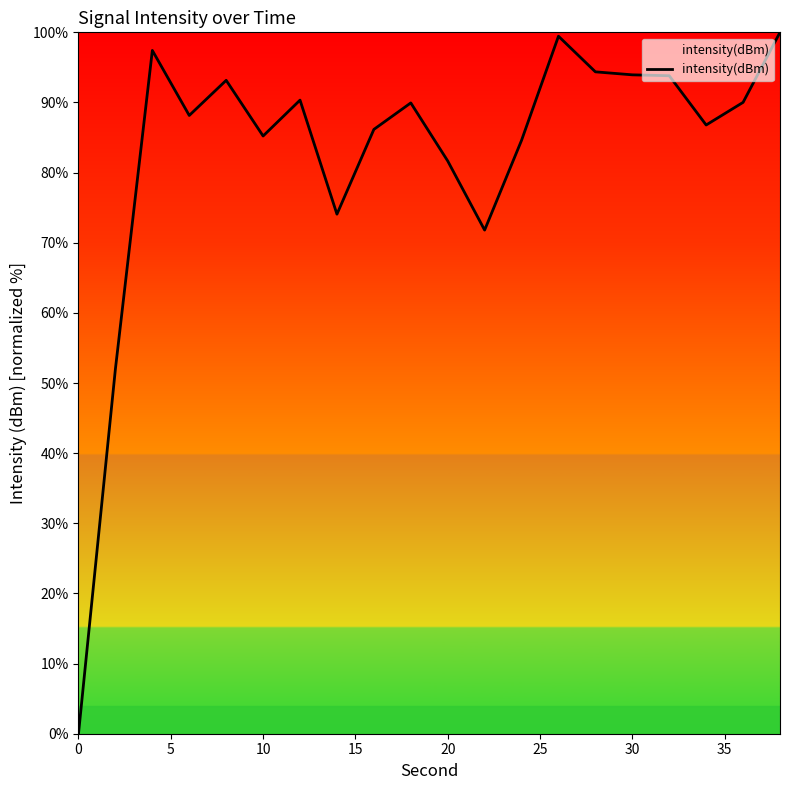

Is this an area chart (filled region under the line)?

No